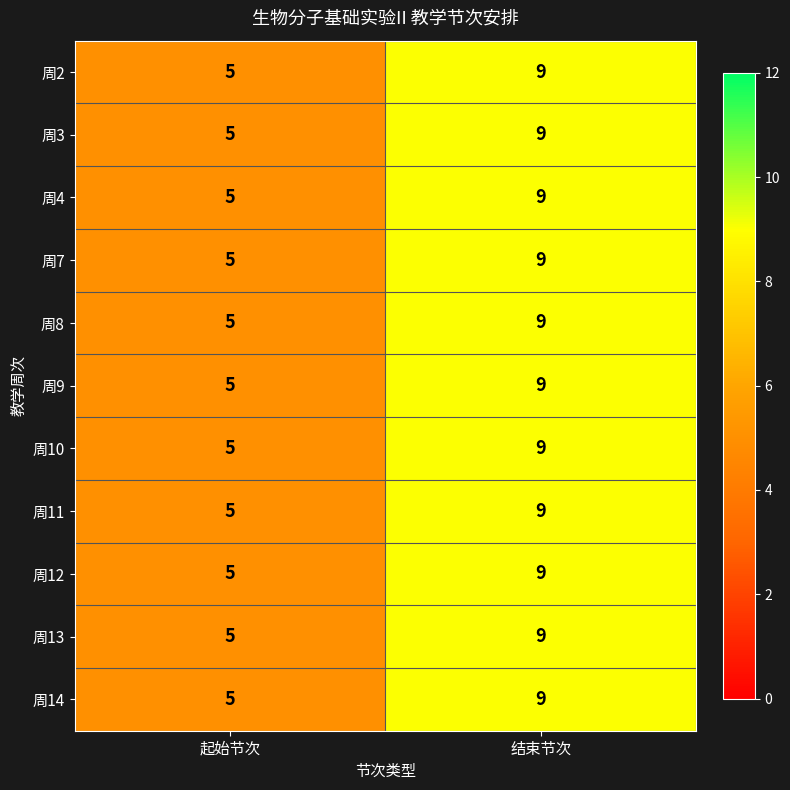

Rank the categories by 周3 value from highest to lowest.

结束节次, 起始节次